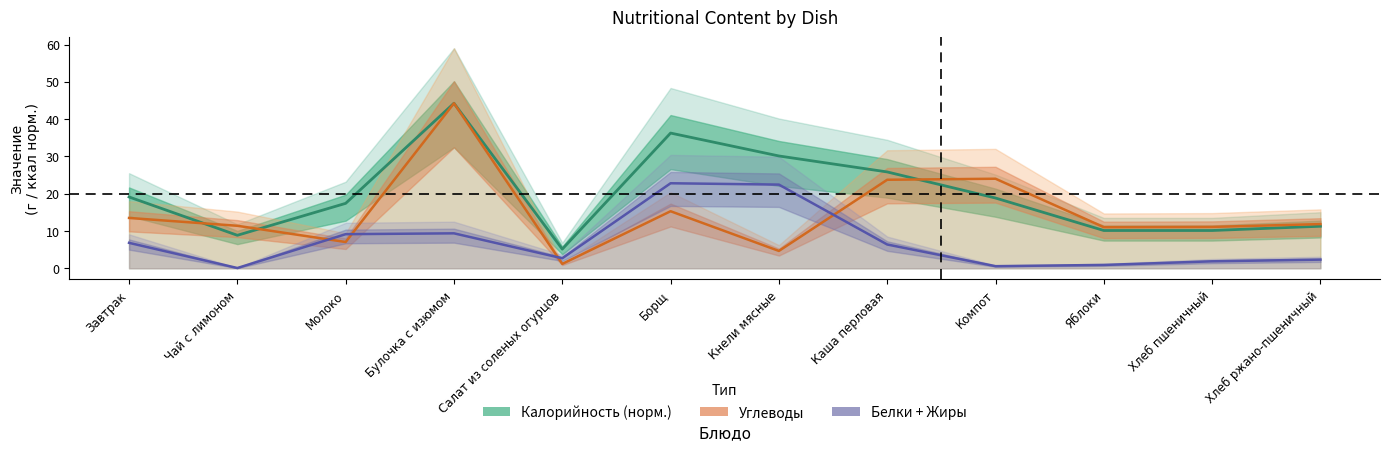

How many data points in Углеводы are above 11?

9